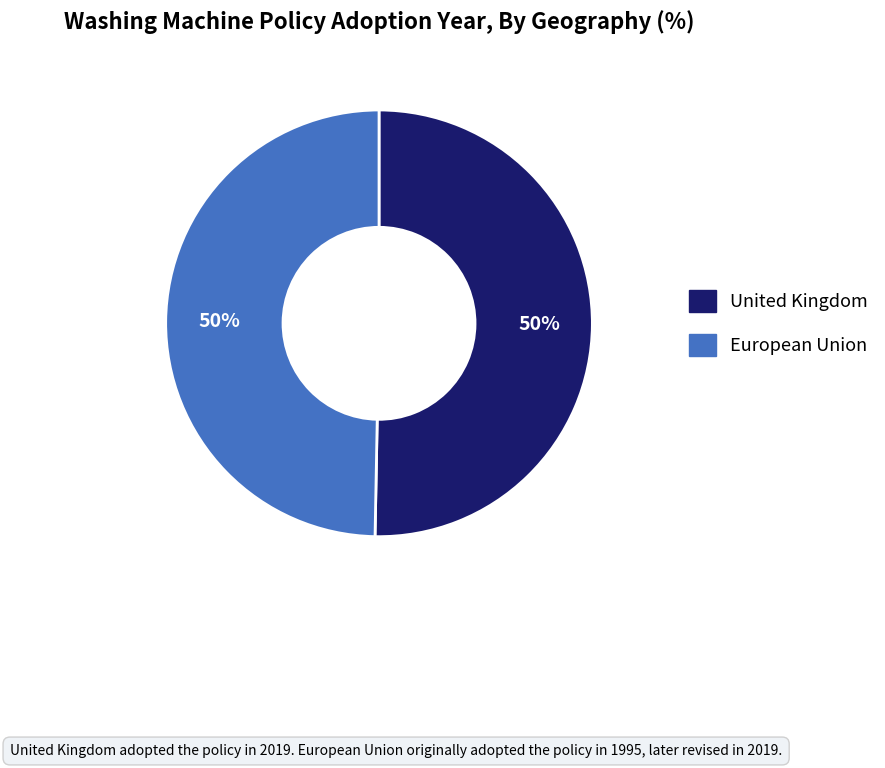

To the nearest percent, what portion does European Union represent?

50%